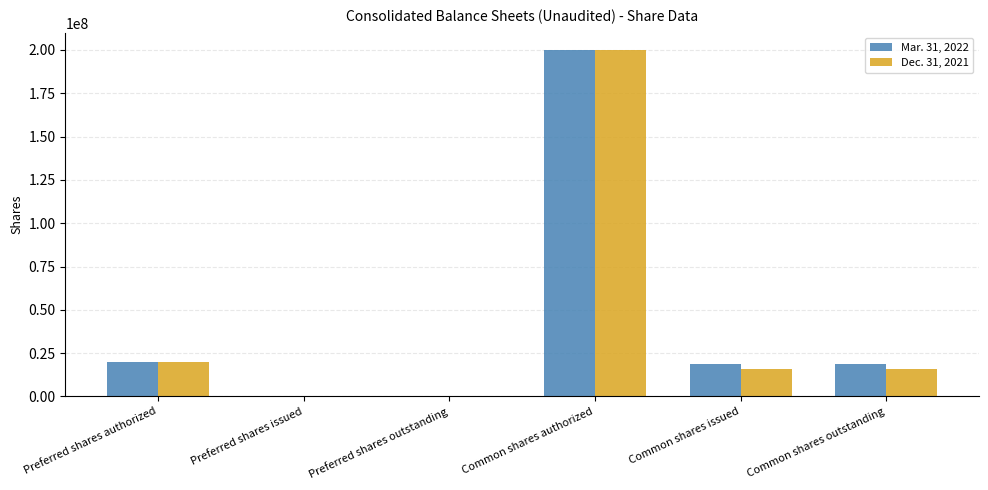

Is it true that Dec. 31, 2021 equals 0 at Preferred shares outstanding?

True